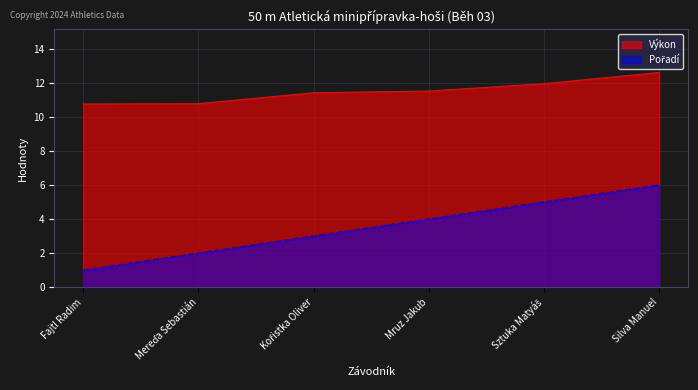

Which category has the lowest value across all series?

Fajtl Radim